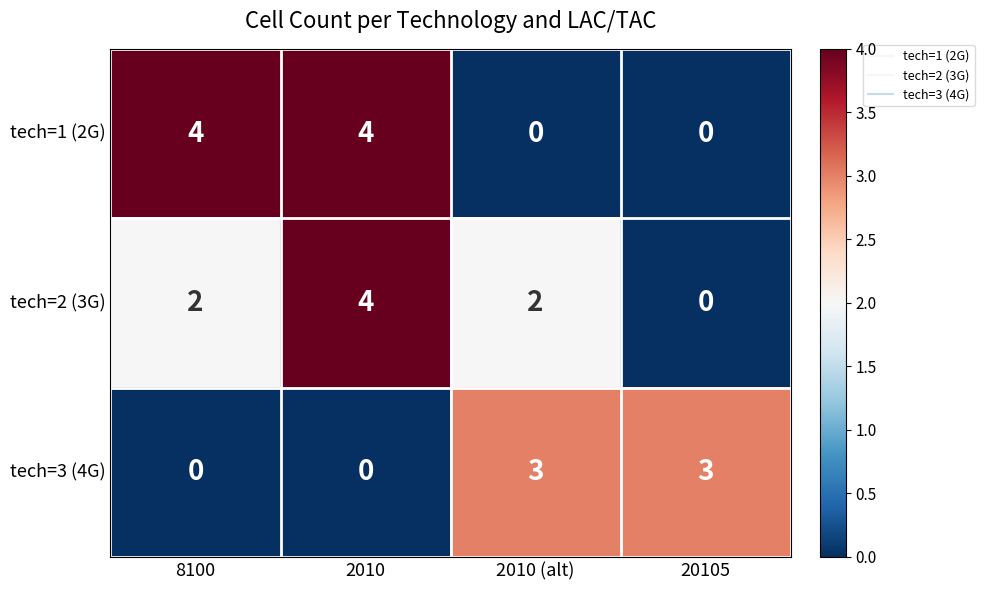

What value does the tech=1 (2G) series have at 8100?

4